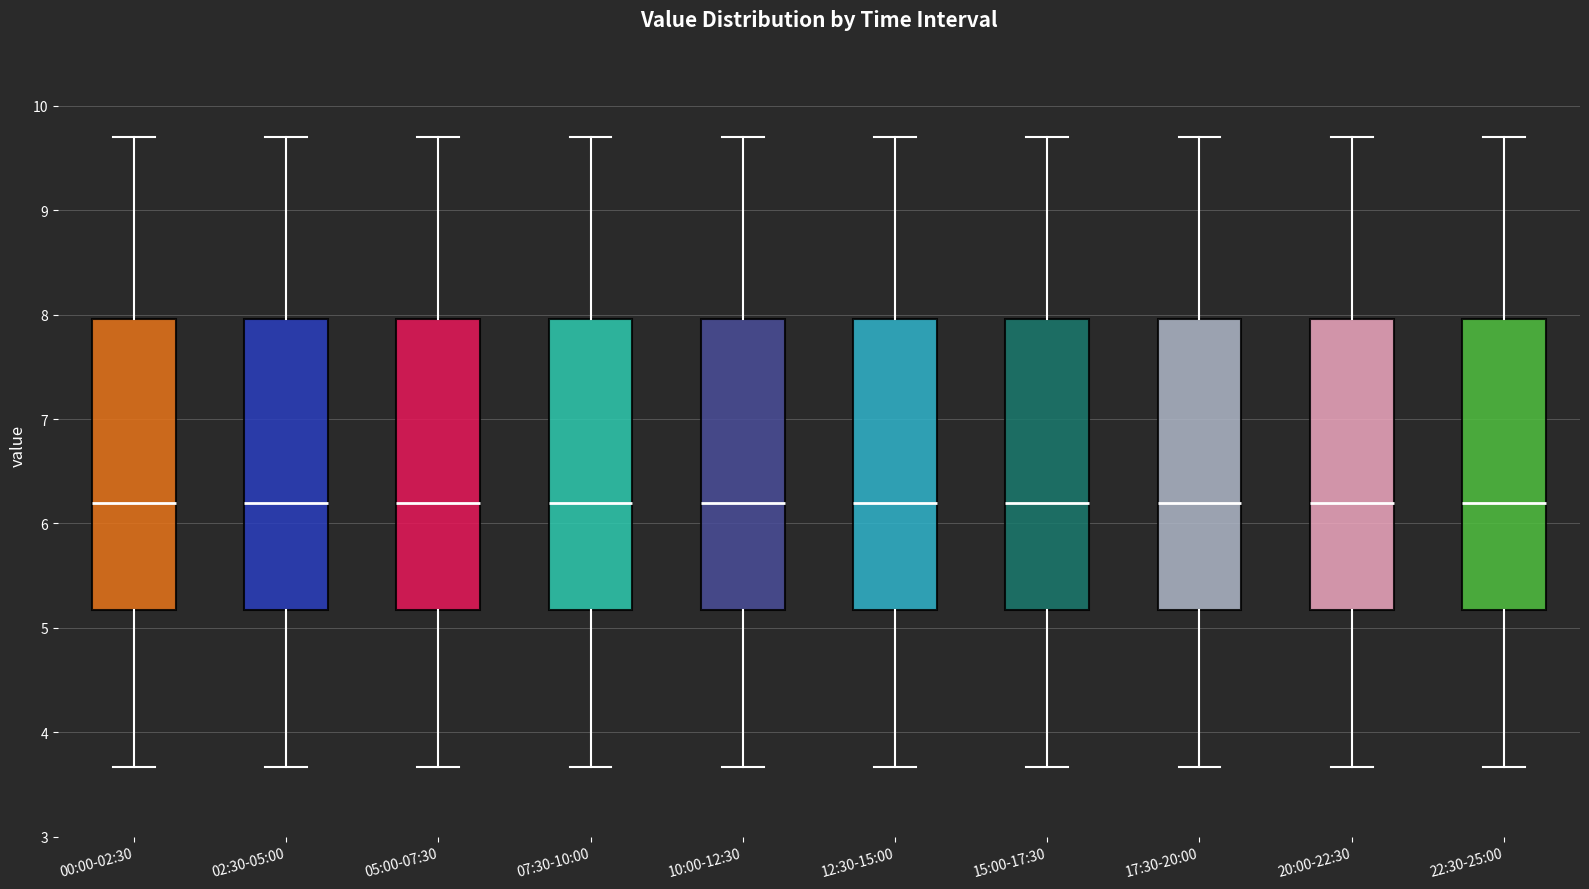

Reading left to right, transcribe this box plot: for each box, give where its median line is, the range the box spans, and where its two whiskers end, as read against the y-axis. The values are not printed on the chart, so give them approximately, as read against the axis.

00:00-02:30: median 6.2, box 5.2 to 8.0, whiskers 3.7 to 9.7
02:30-05:00: median 6.2, box 5.2 to 8.0, whiskers 3.7 to 9.7
05:00-07:30: median 6.2, box 5.2 to 8.0, whiskers 3.7 to 9.7
07:30-10:00: median 6.2, box 5.2 to 8.0, whiskers 3.7 to 9.7
10:00-12:30: median 6.2, box 5.2 to 8.0, whiskers 3.7 to 9.7
12:30-15:00: median 6.2, box 5.2 to 8.0, whiskers 3.7 to 9.7
15:00-17:30: median 6.2, box 5.2 to 8.0, whiskers 3.7 to 9.7
17:30-20:00: median 6.2, box 5.2 to 8.0, whiskers 3.7 to 9.7
20:00-22:30: median 6.2, box 5.2 to 8.0, whiskers 3.7 to 9.7
22:30-25:00: median 6.2, box 5.2 to 8.0, whiskers 3.7 to 9.7